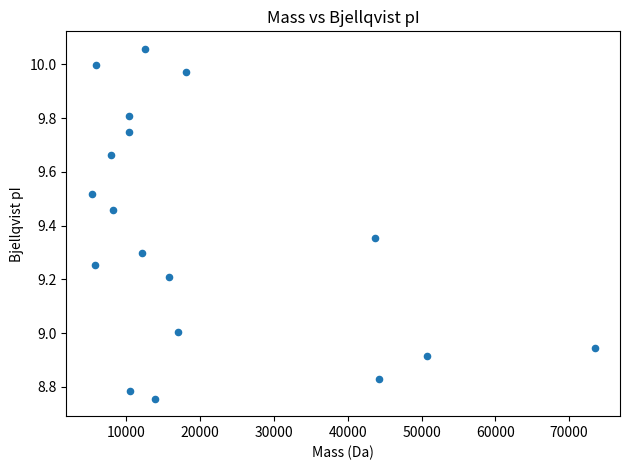

What is the range of X values (max minus min)?

68209.2